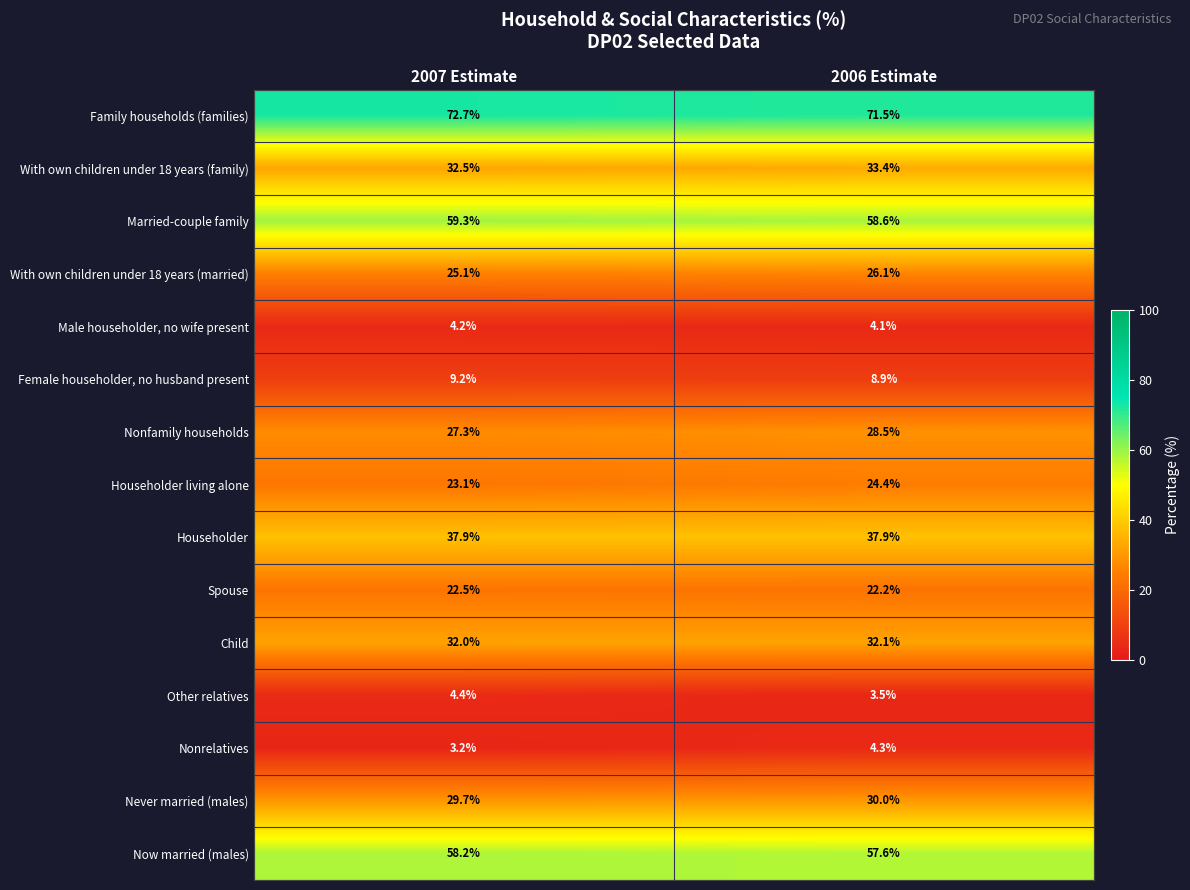

At which category does the chart reach its peak across all series?

2007 Estimate